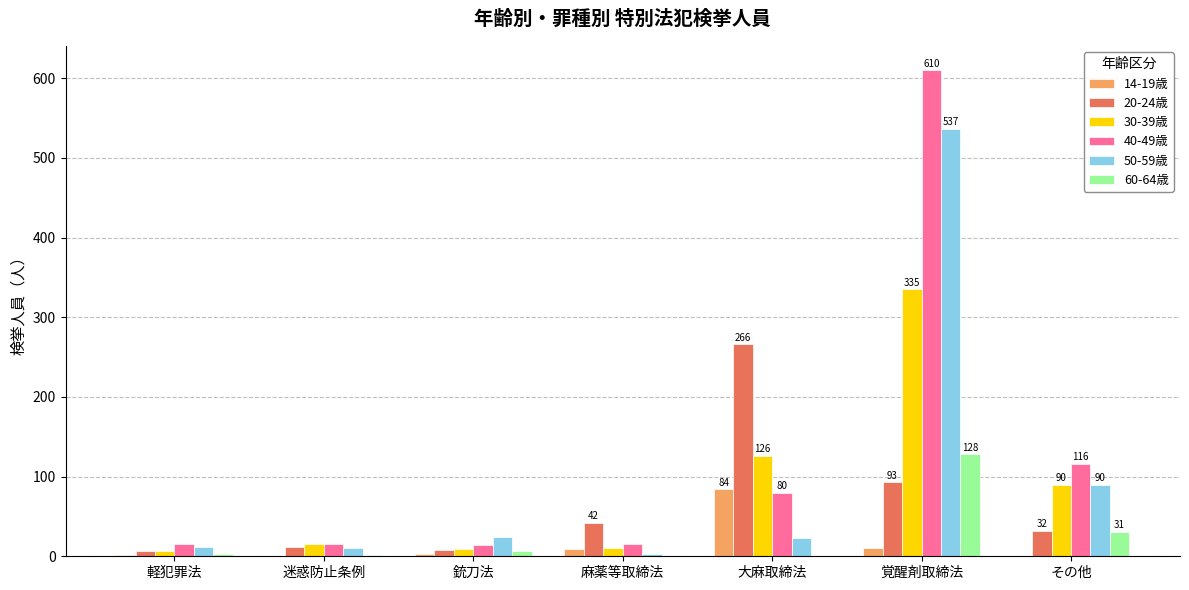

Are the bars horizontal?

No